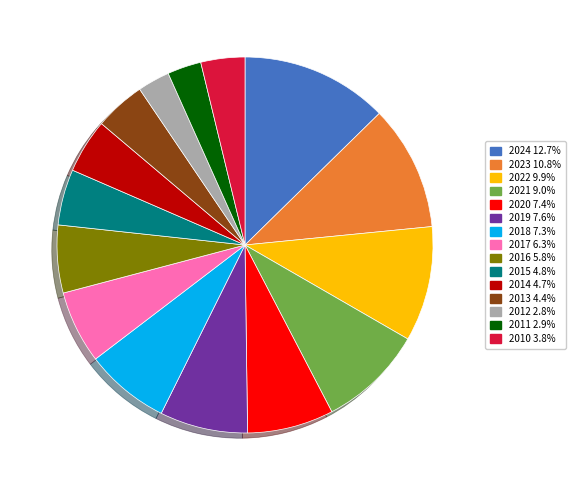

Between 2013 and 2020, which is larger?

2020